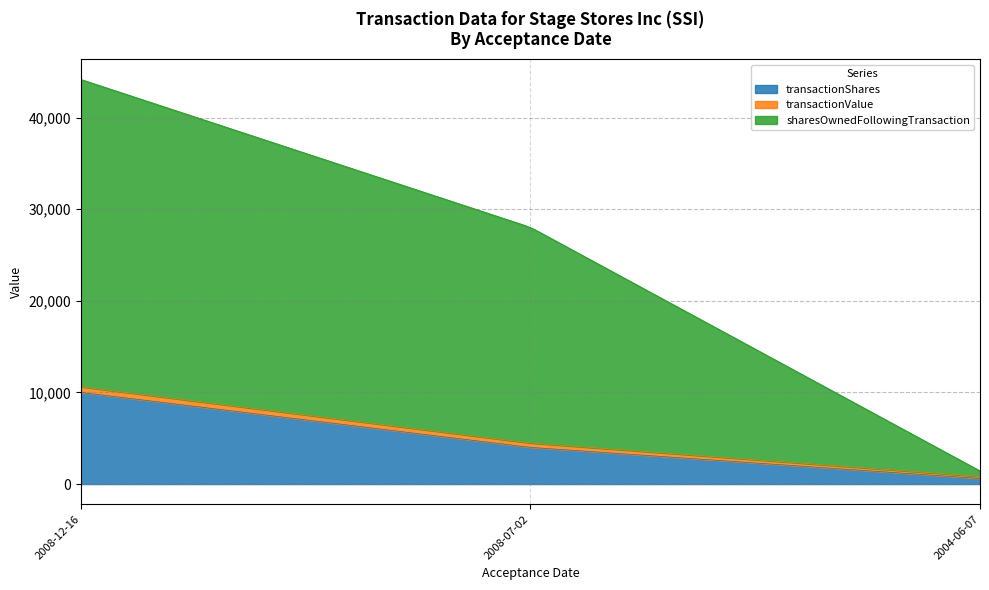

How many categories are shown in the chart?

3